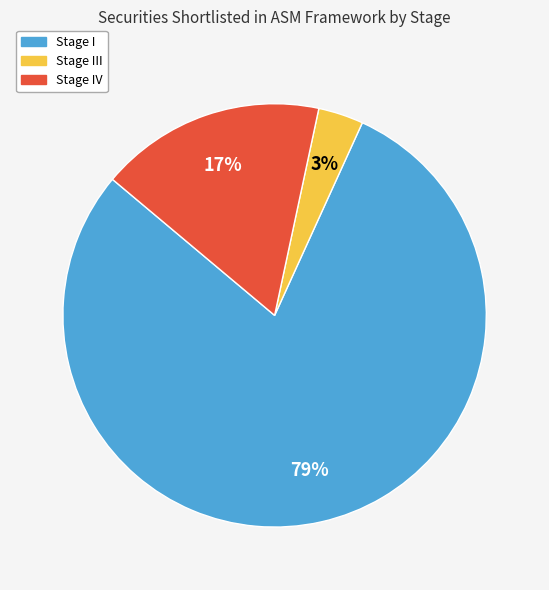

Is it true that Stage III is 11% of the pie?

False